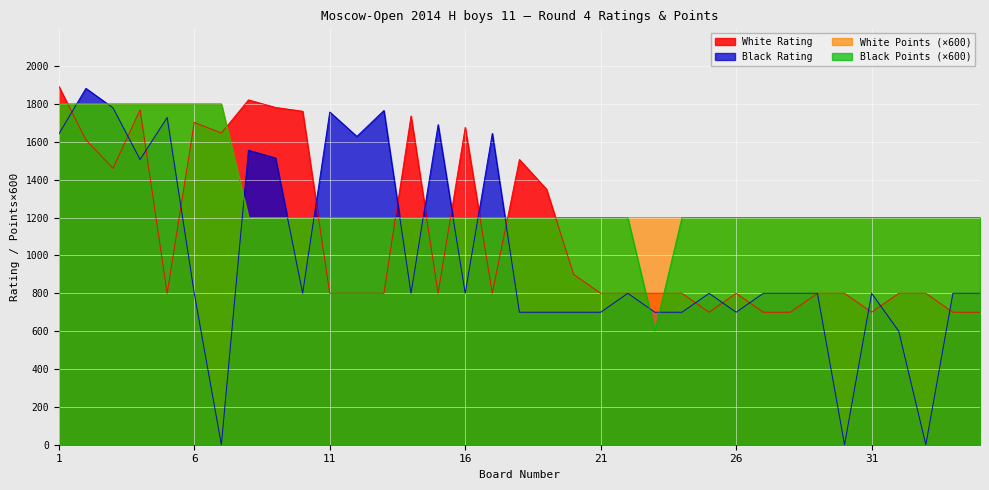

At which label does White Rating first exceed 800?

1